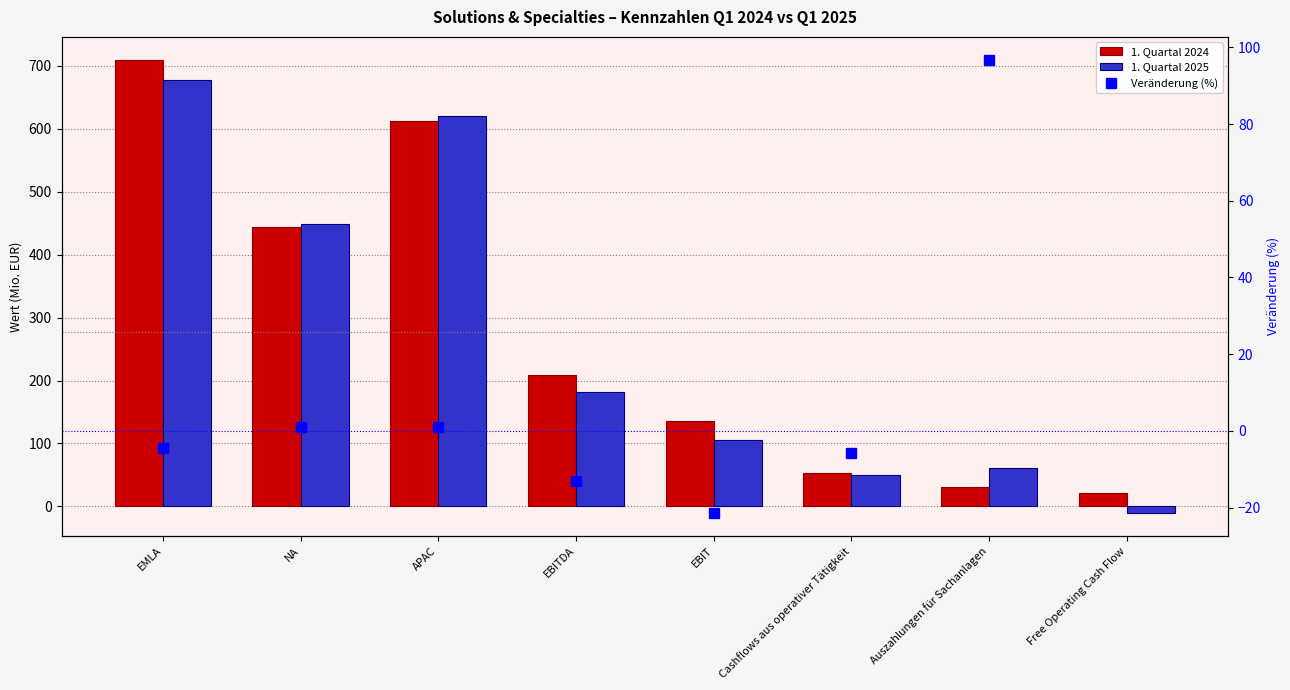

Rank the categories by 1. Quartal 2024 value from lowest to highest.

Free Operating Cash Flow, Auszahlungen für Sachanlagen, Cashflows aus operativer Tätigkeit, EBIT, EBITDA, NA, APAC, EMLA